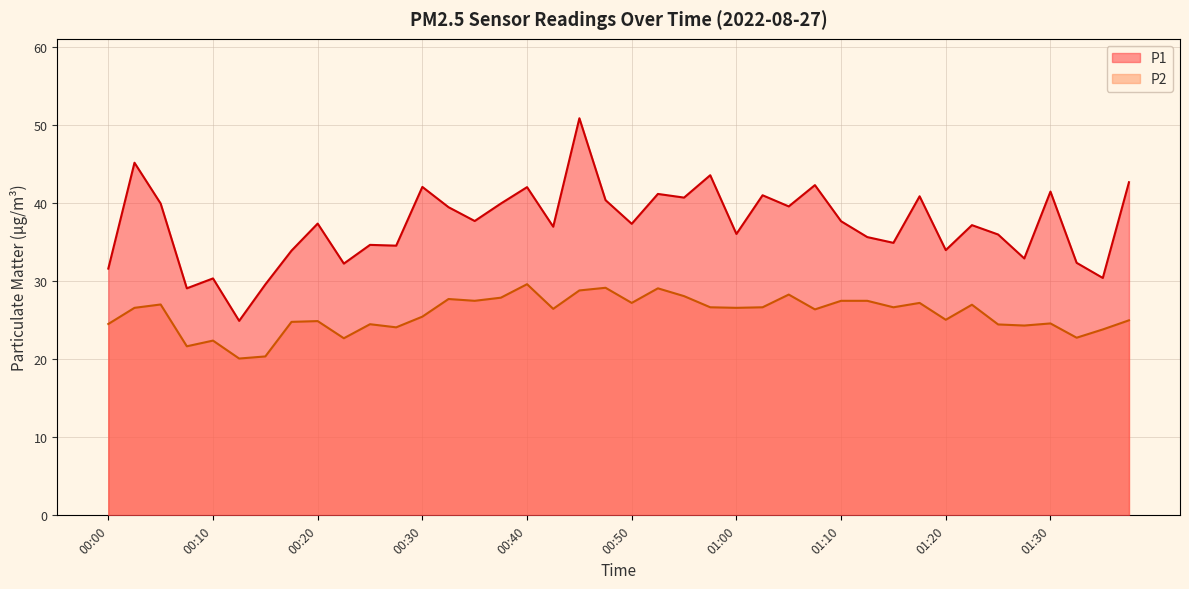

Is the value of P2 at 01:25 greater than the value of P1 at 00:57?

No